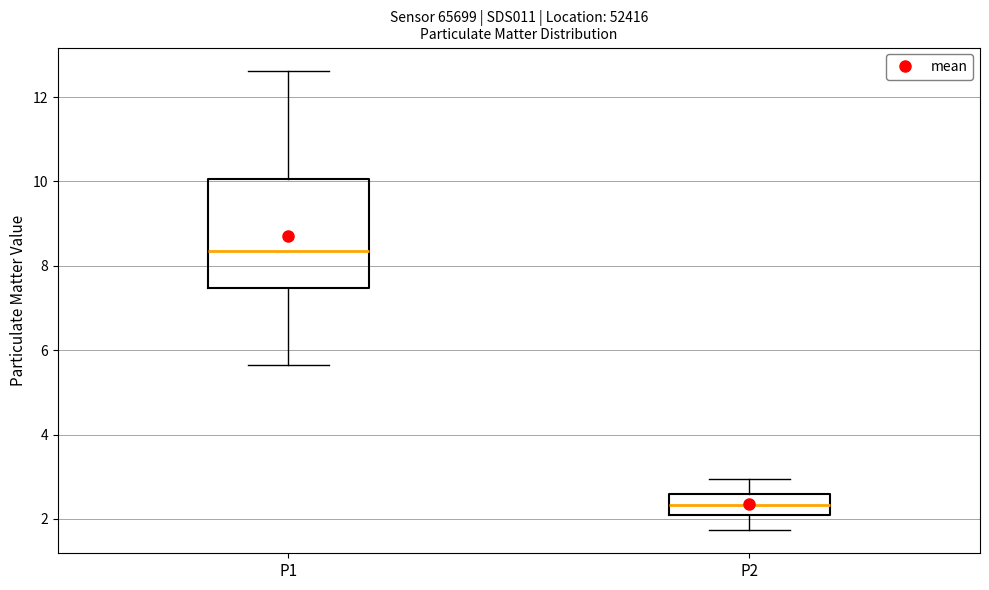

Where does the median line of the box for P2 sit on the y-axis? The values are not printed on the chart, so give them approximately, as read against the axis.

2.4